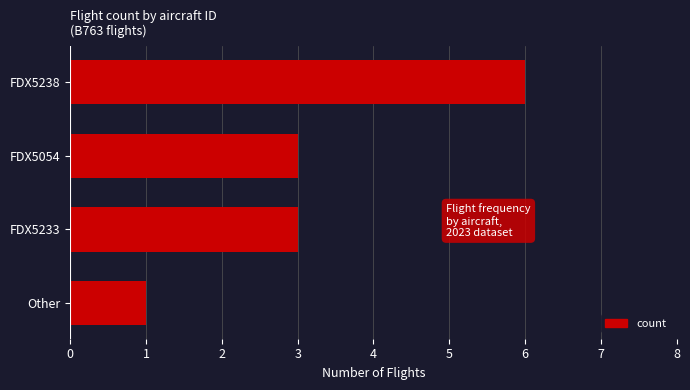

What is the difference between the maximum and minimum values?

5